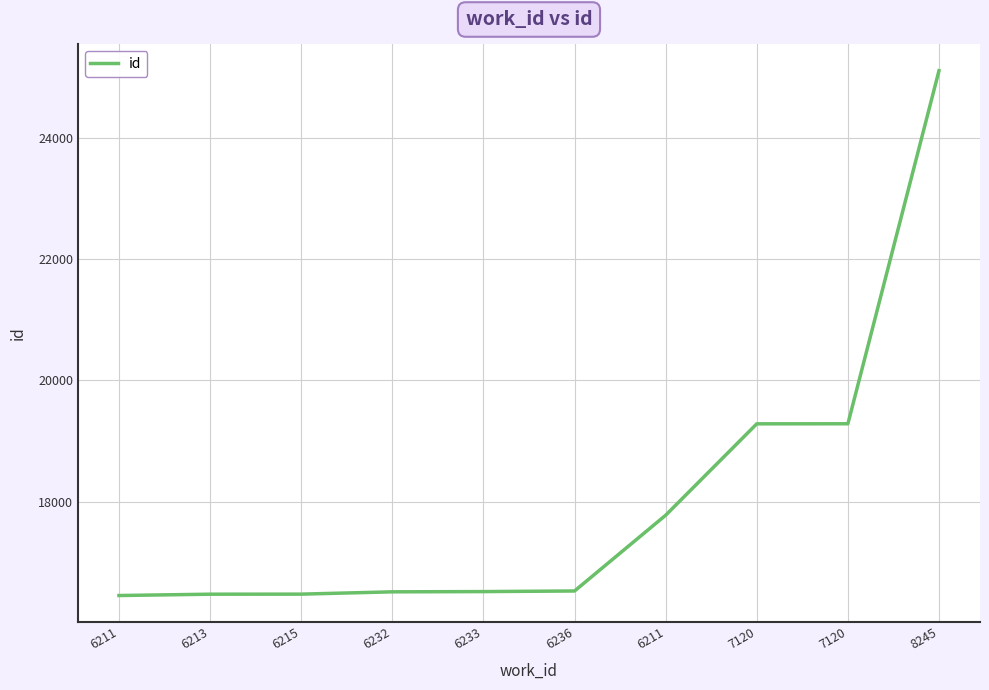

Is this an area chart (filled region under the line)?

No